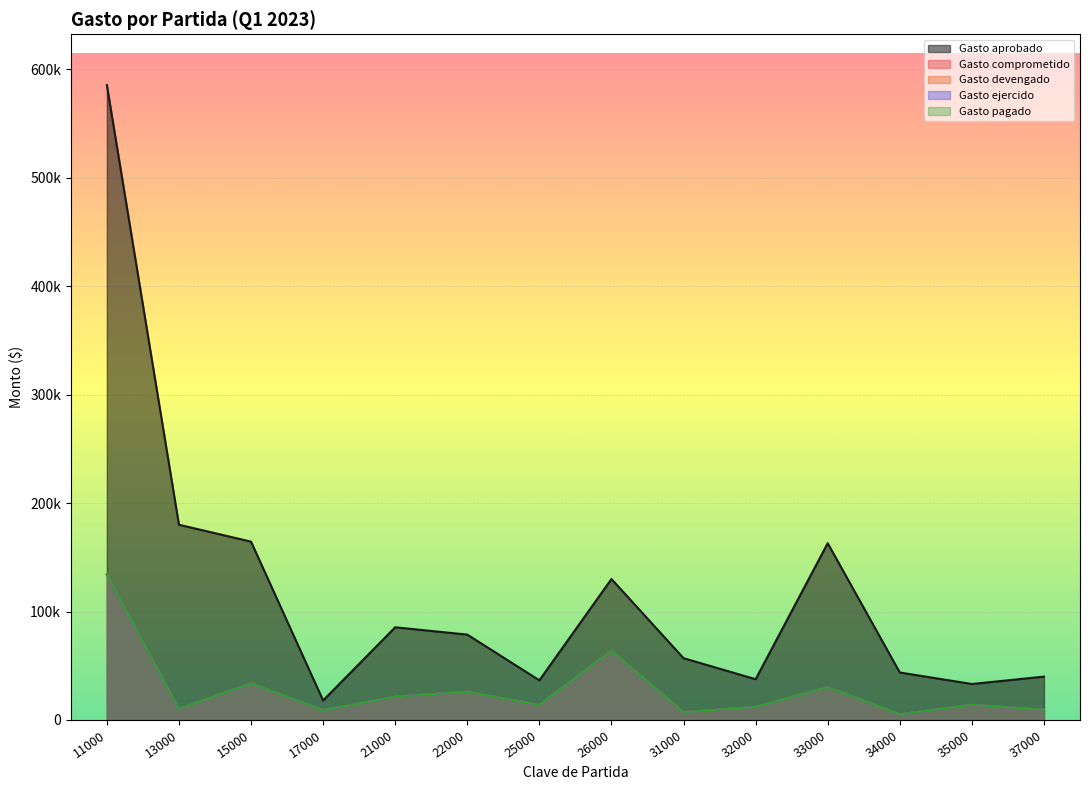

Which category has the lowest value in the Gasto pagado series?

34000